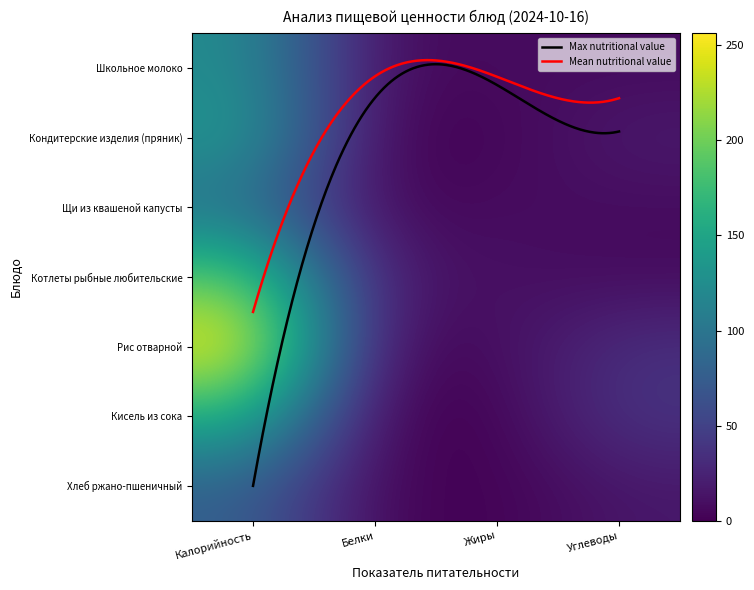

Read the Школьное молоко value at Углеводы.

7.0